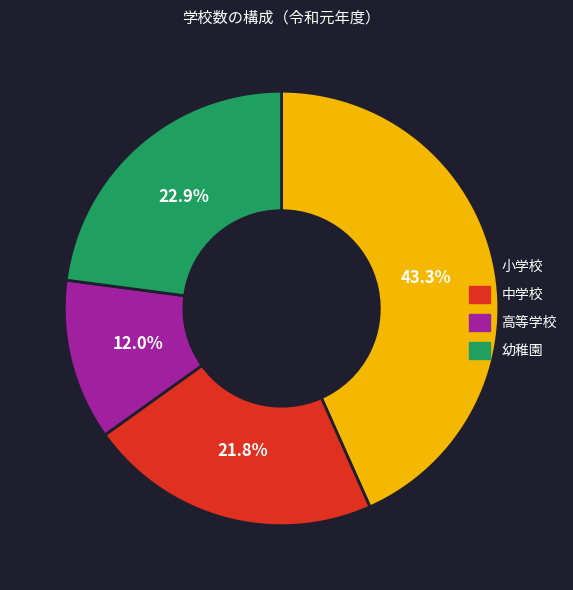

Which slice is the largest?

小学校